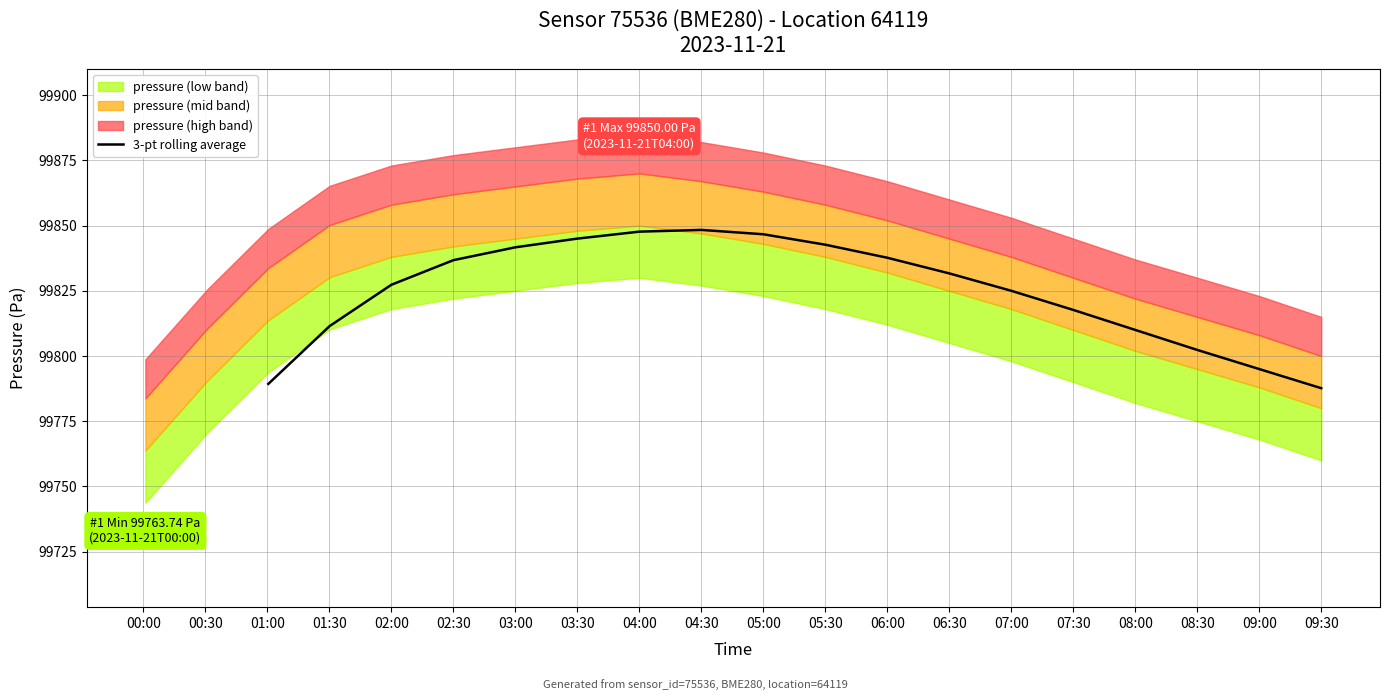

What is the difference between the maximum and minimum values?

60.7